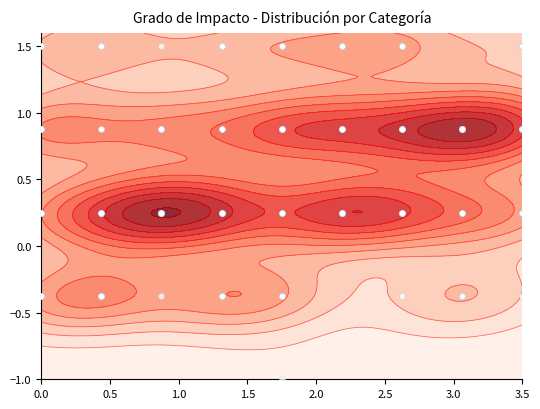

The chart shows a value of 2 at col_counts. True or false?

False